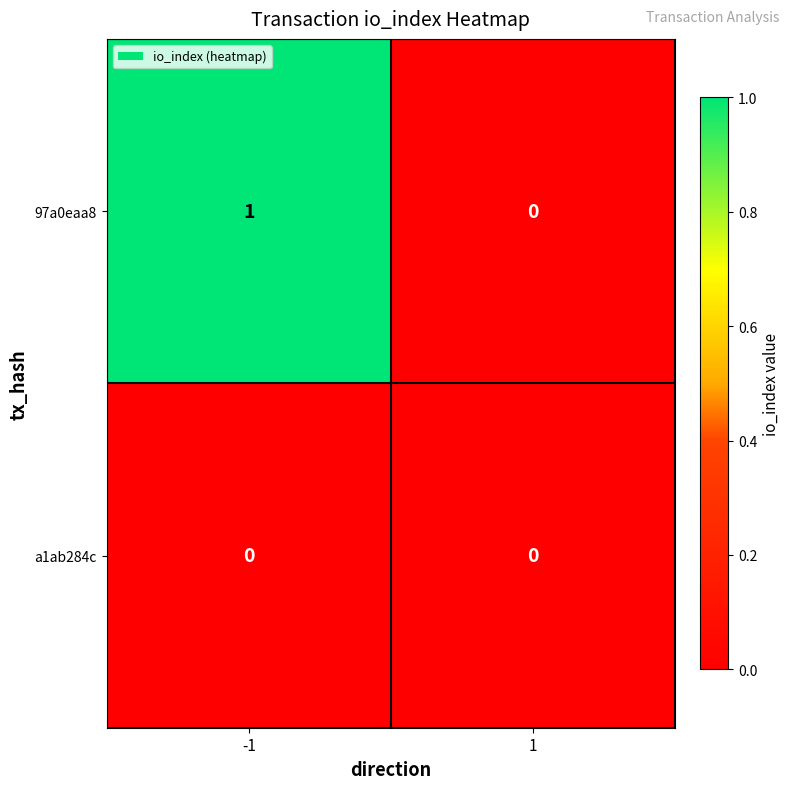

Count the number of data series in this chart.

2